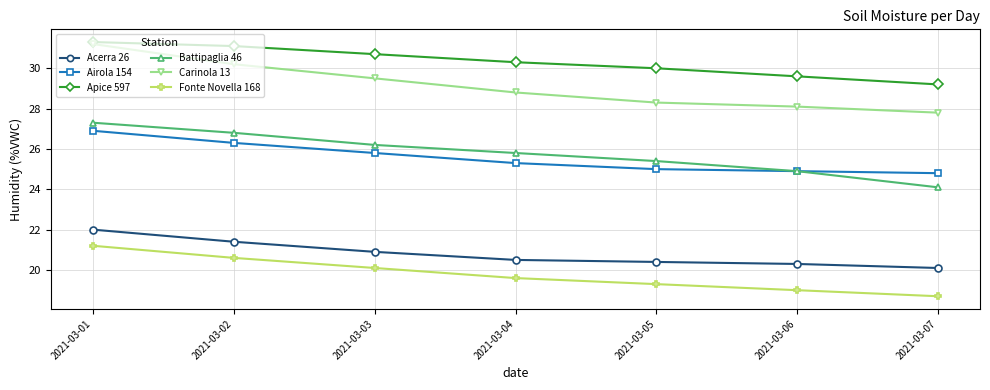

What is the difference between the second highest and minimum values in the Acerra 26 series?

1.3